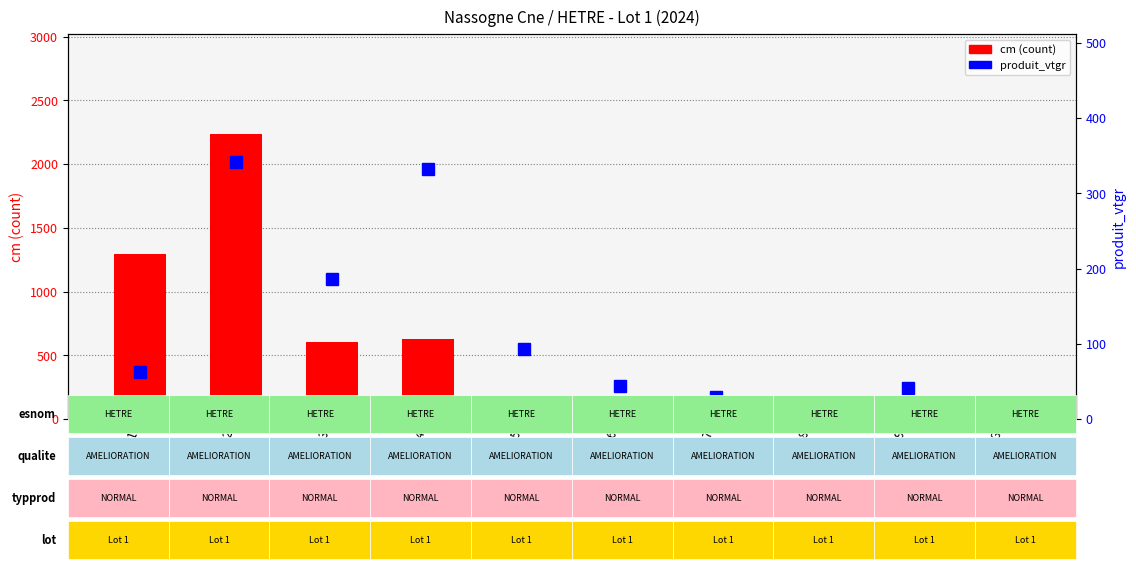

Which series has the largest range (max minus min)?

cm (count)